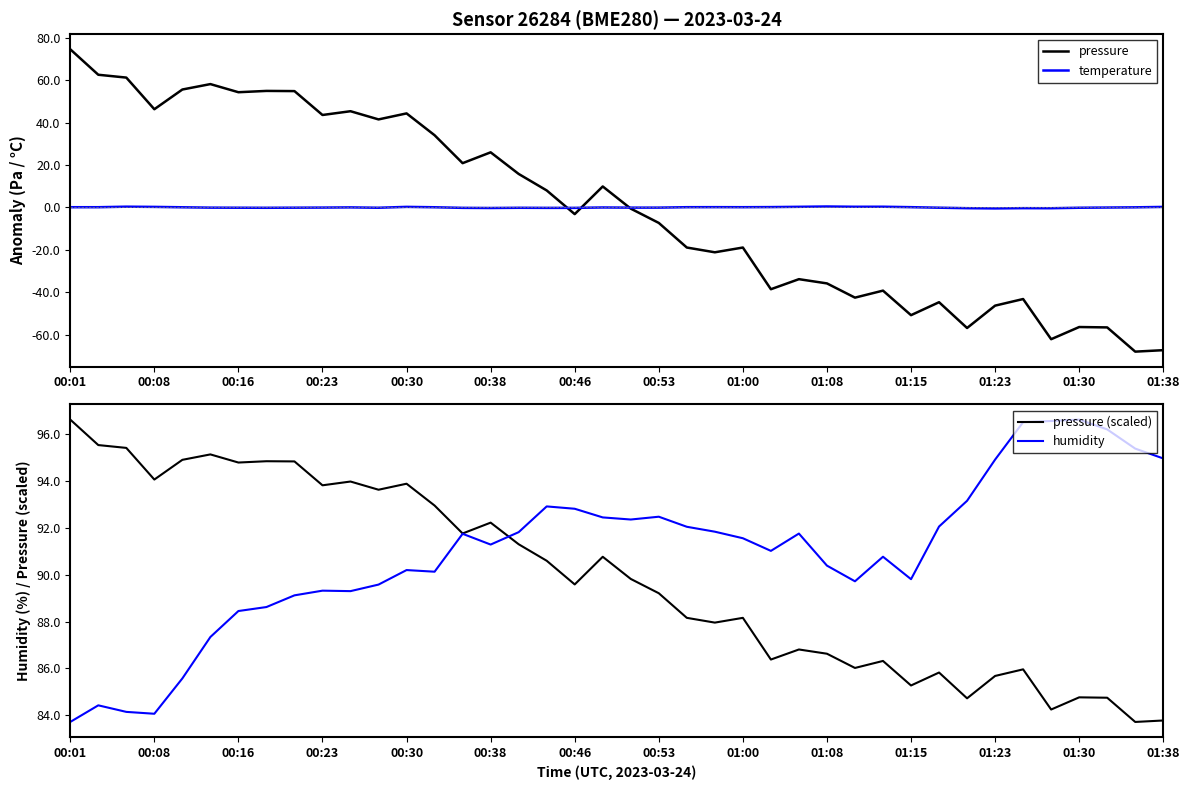

True or false: pressure has a value of -115.1 at 01:38.

False